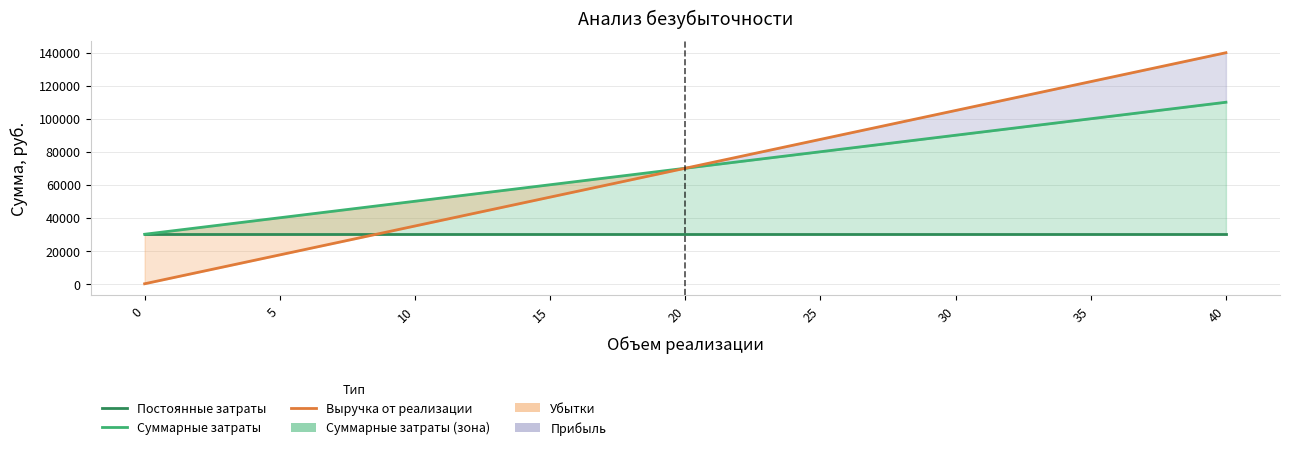

What is the spread (max minus min) of values at 20?

40000